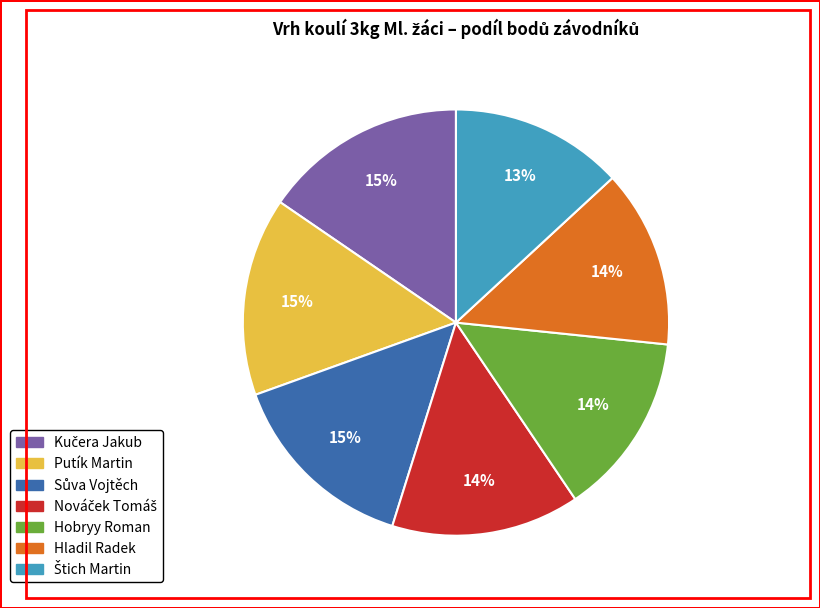

Is there a majority slice in this chart?

No